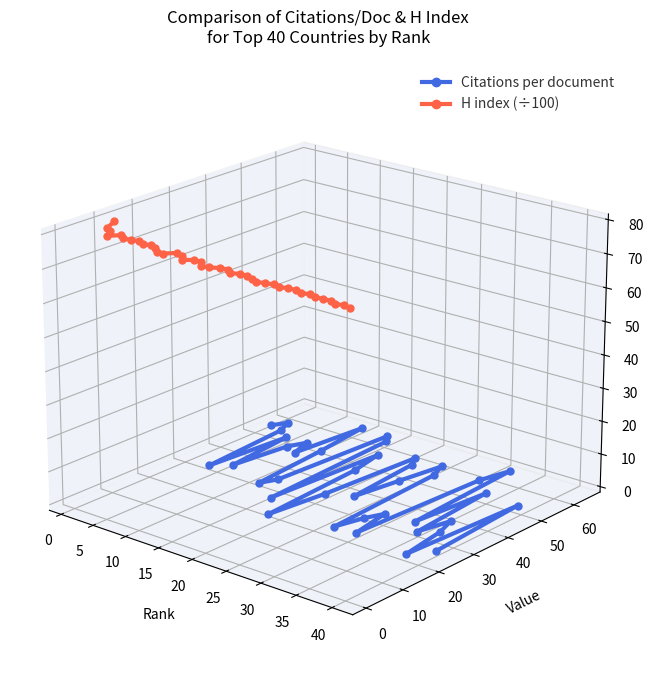

Count the number of data series in this chart.

2